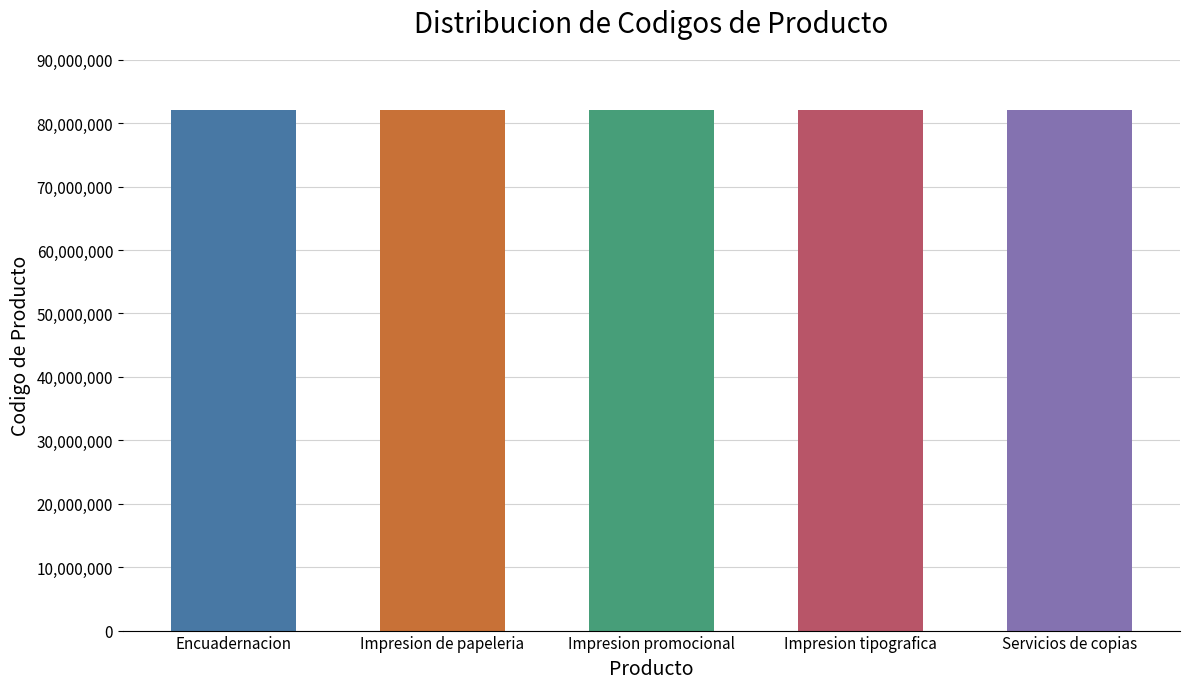

What is the label of the 4th bar from the right?

Impresion de papeleria